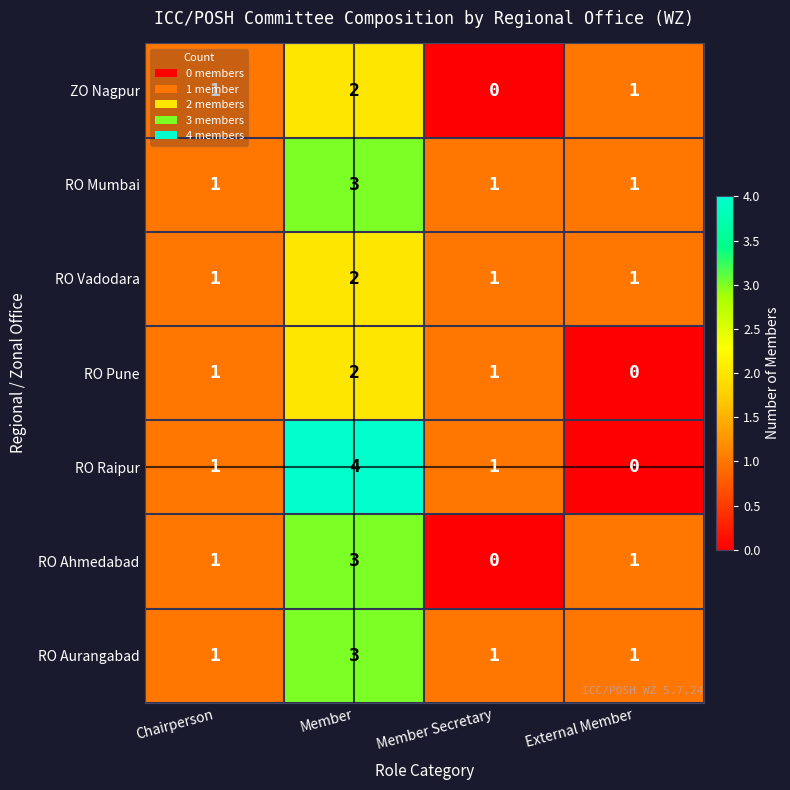

At which category is the sum across all series the highest?

Member